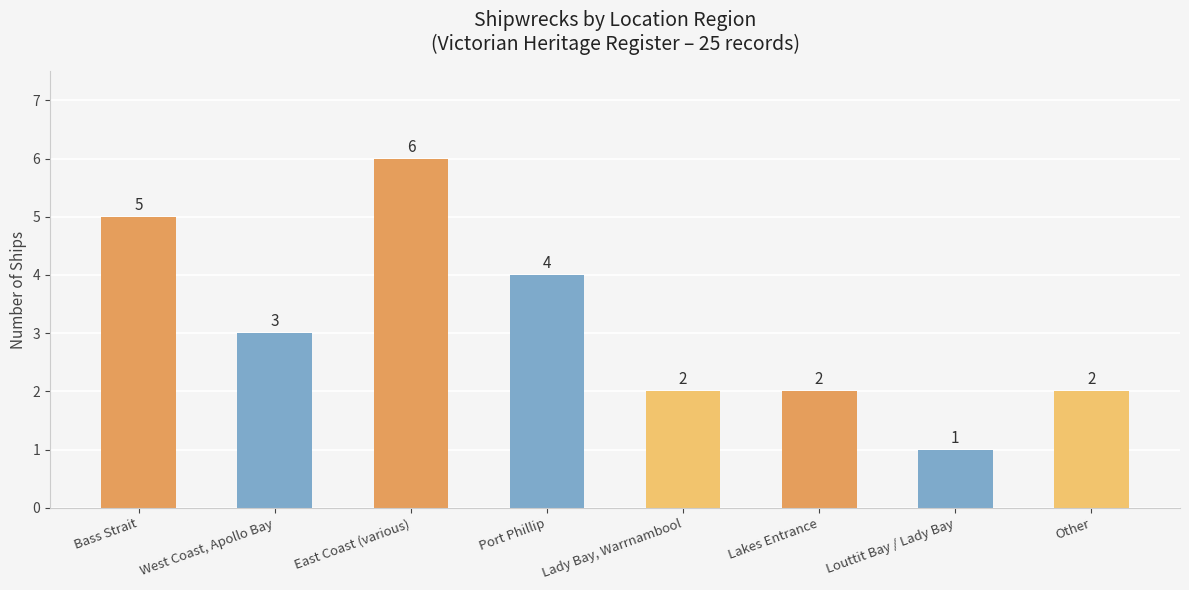

Is it true that the value at West Coast, Apollo Bay is 3?

True